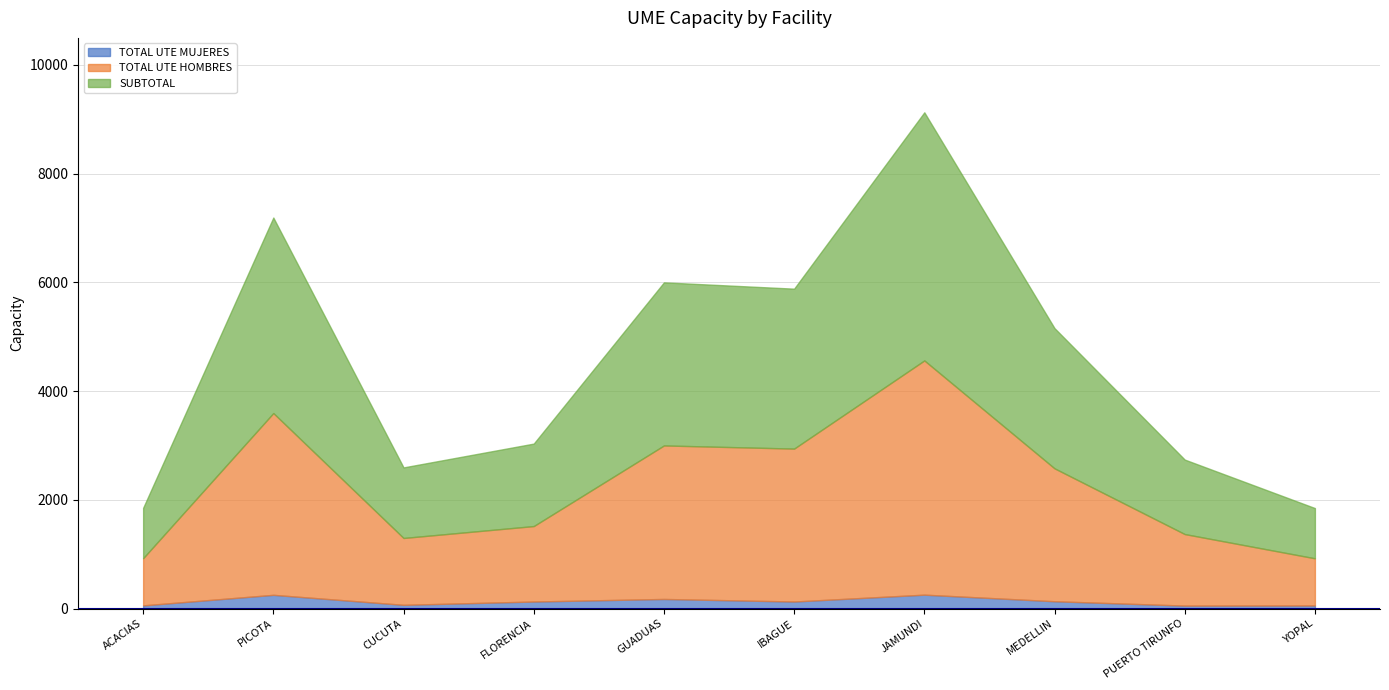

True or false: TOTAL UTE MUJERES has more than 2 interior local peaks.

True